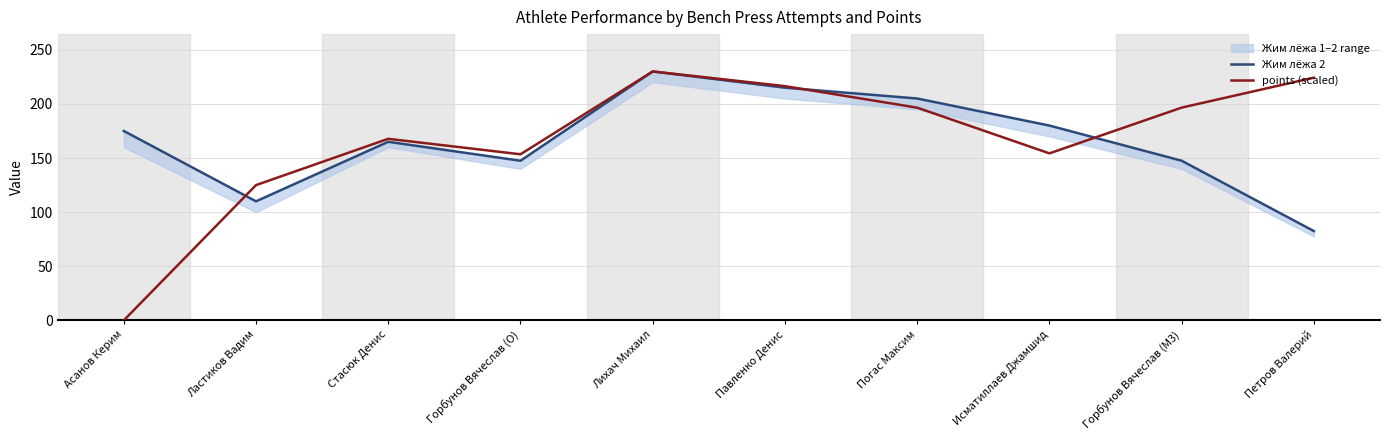

How many values in the points (scaled) series are below 196?

5